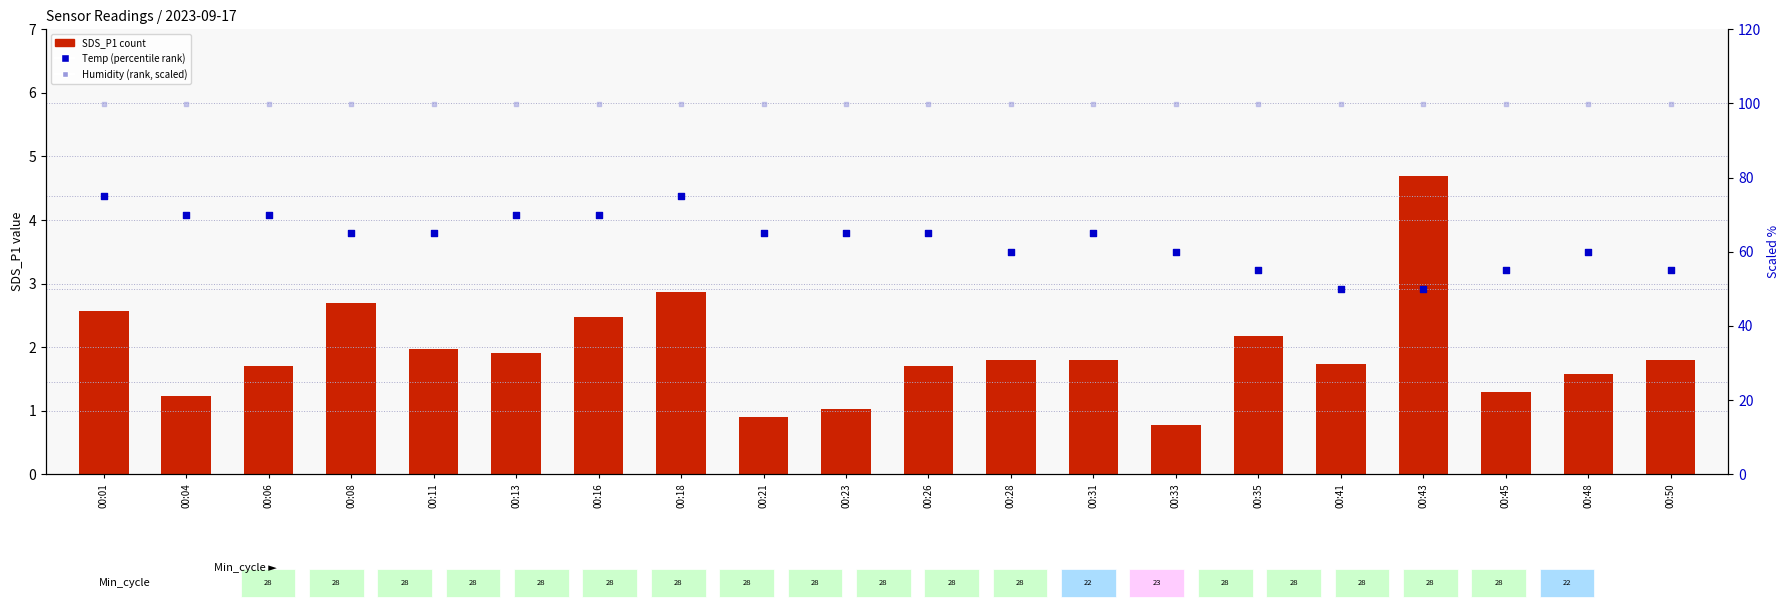

What is the total value across all series at 00:33?

160.7